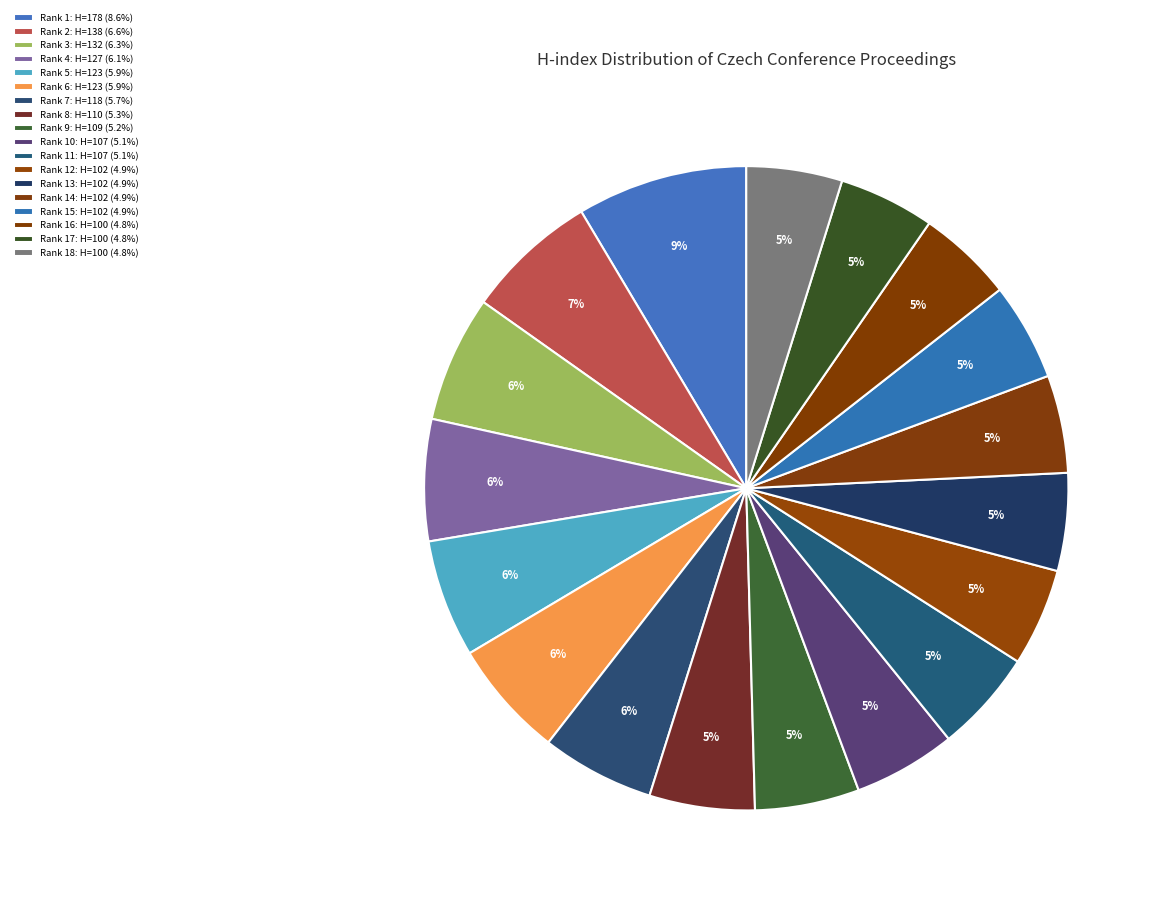

What is the smallest slice in the pie chart?

Rank 16 (H:100)